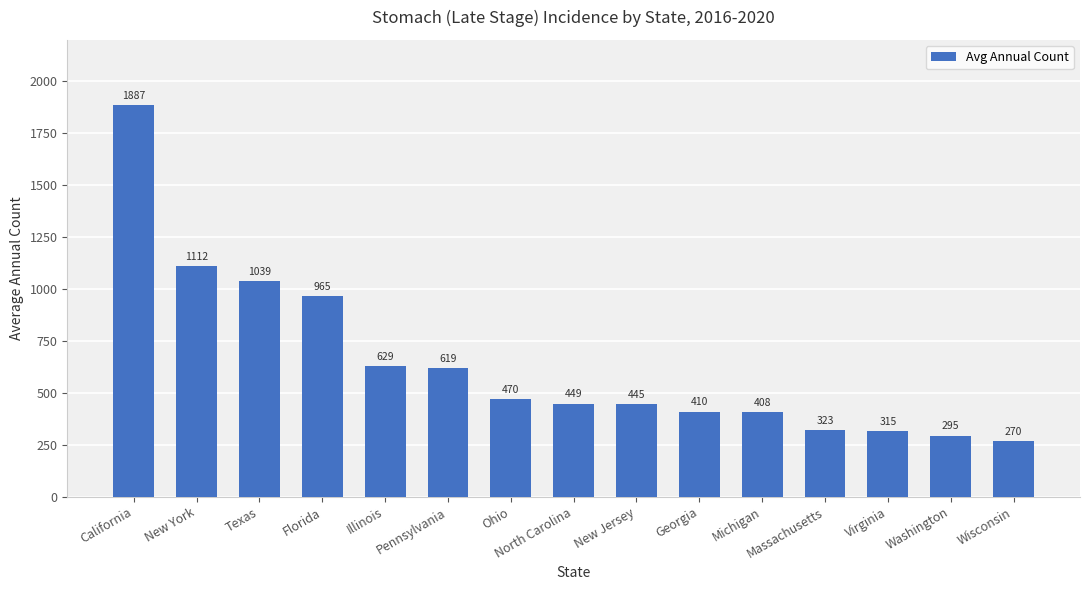

How many bars are there in total?

15